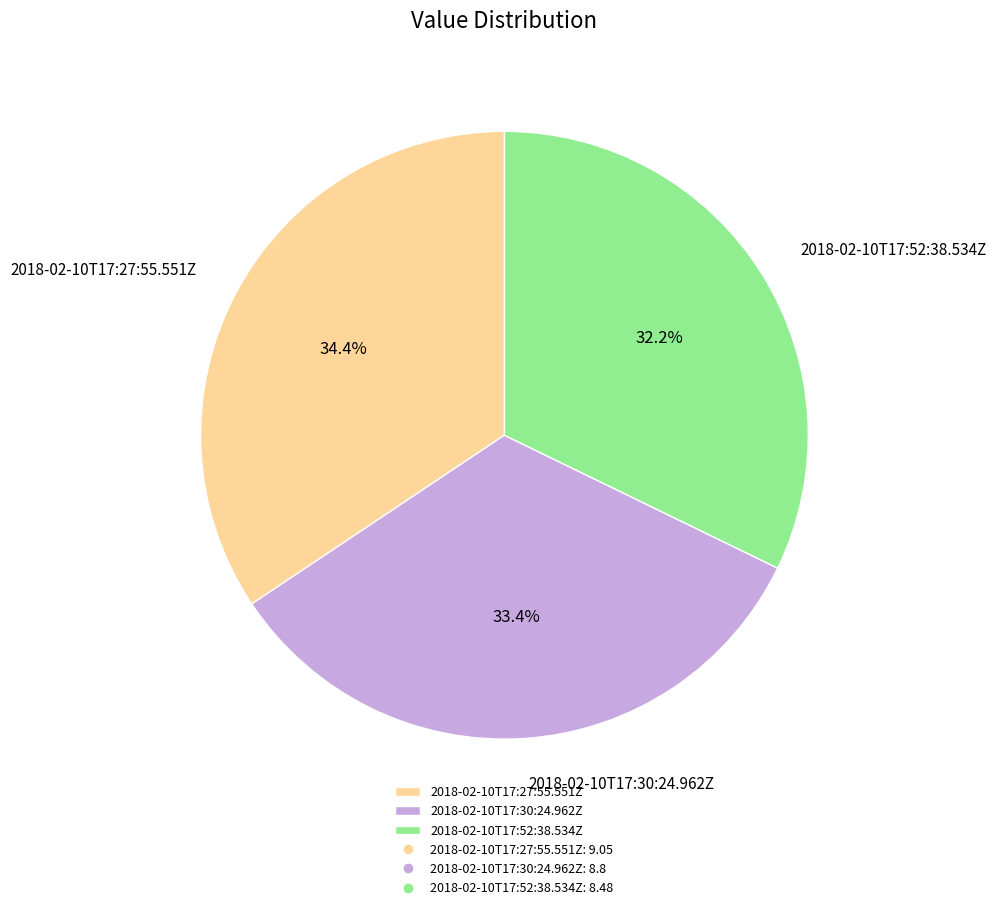

Which has a higher value, 2018-02-10T17:52:38.534Z or 2018-02-10T17:27:55.551Z?

2018-02-10T17:27:55.551Z